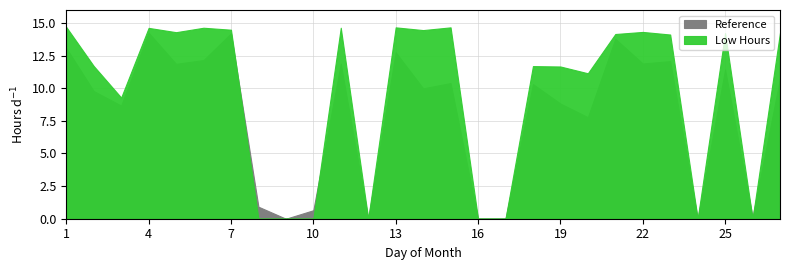

Count the number of categories in the chart.

27